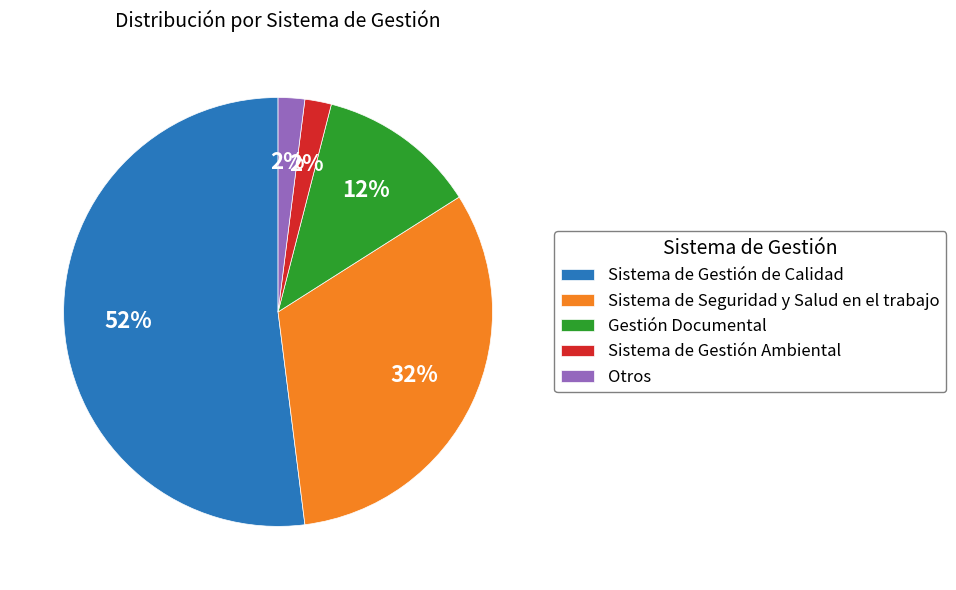

Approximately how many times larger is the value at Sistema de Gestión Ambiental compared to Sistema de Seguridad y Salud en el trabajo?

0.1